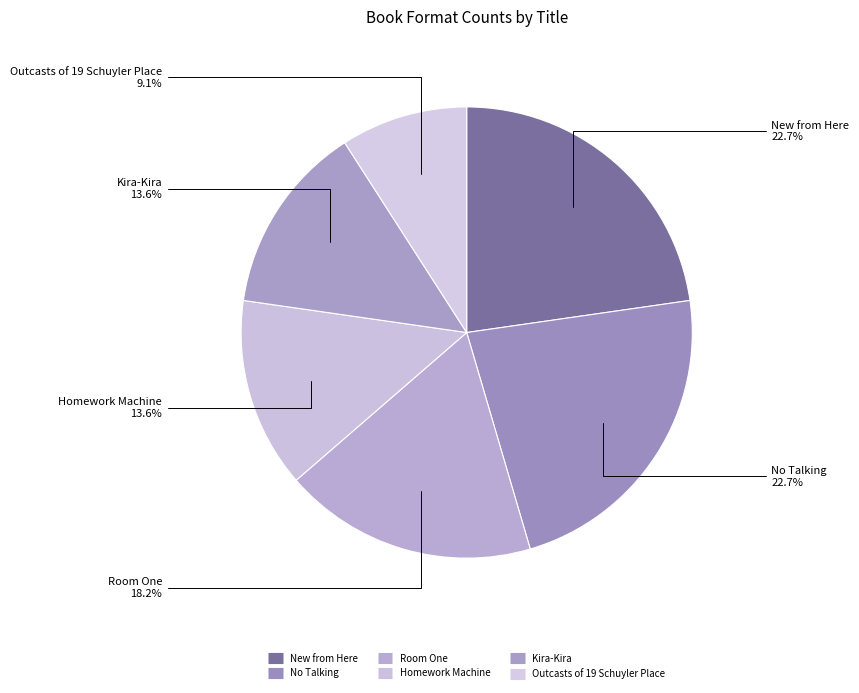

To the nearest percent, what is the average slice percentage?

17%